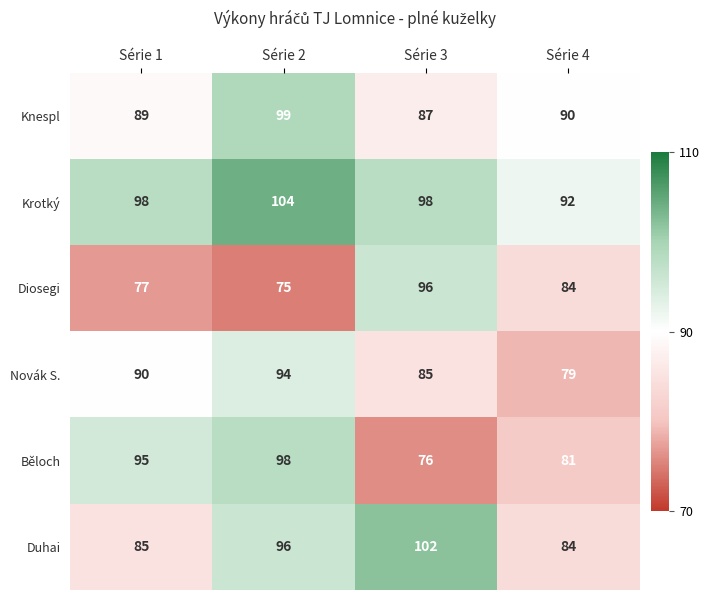

Read the Knespl value at Série 3.

87